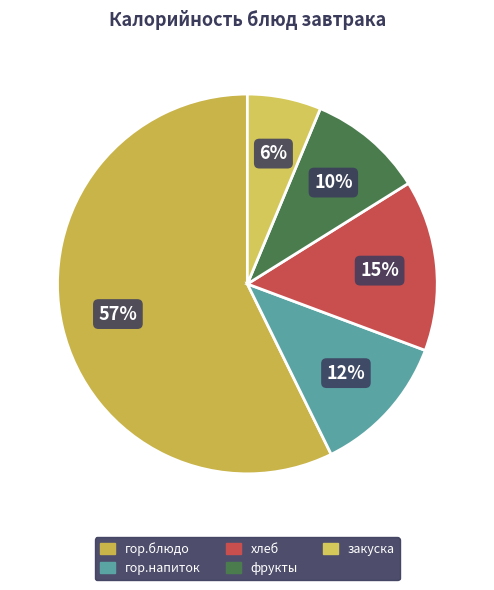

The гор.напиток slice represents 12% of the pie. True or false?

True